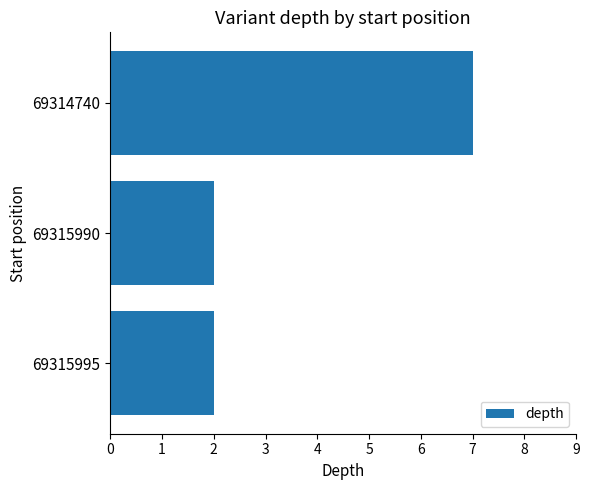

What is the difference between the maximum and minimum values?

5